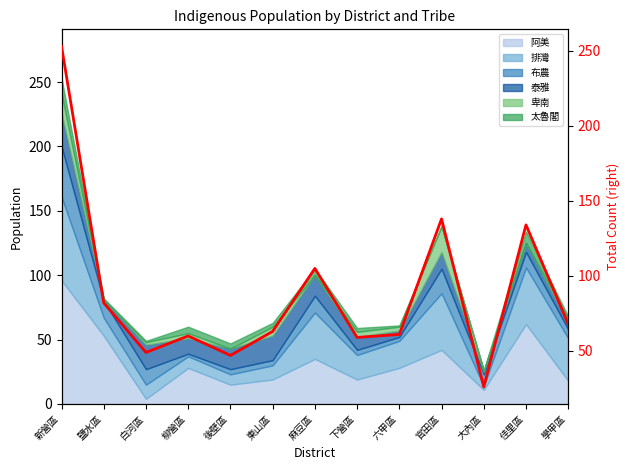

At which category does the data reach its first local peak?

柳營區